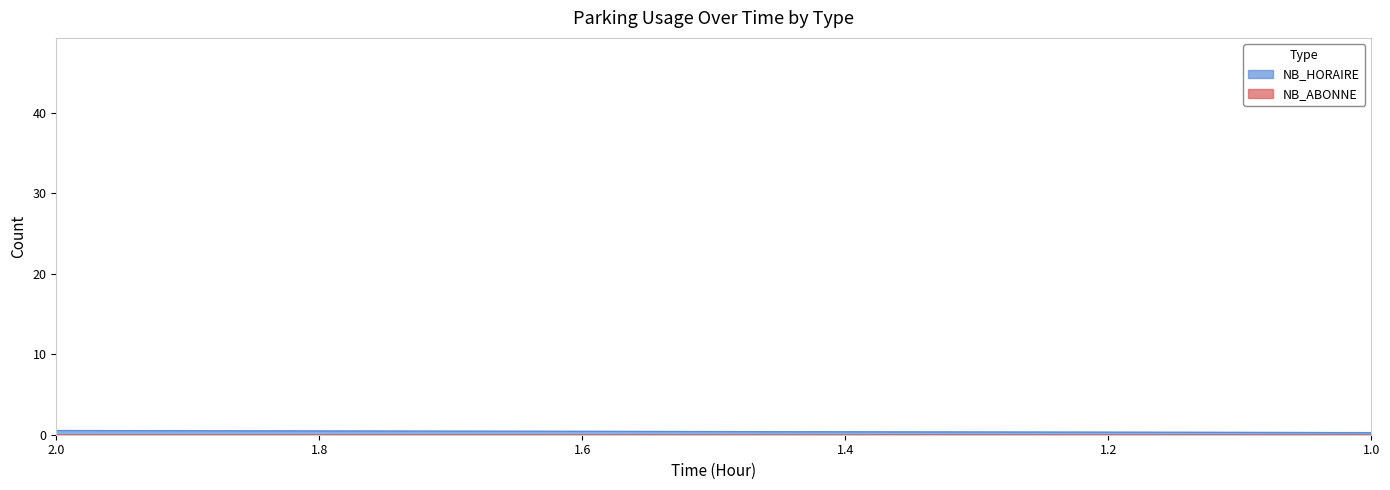

Which series has the largest range (max minus min)?

NB_HORAIRE